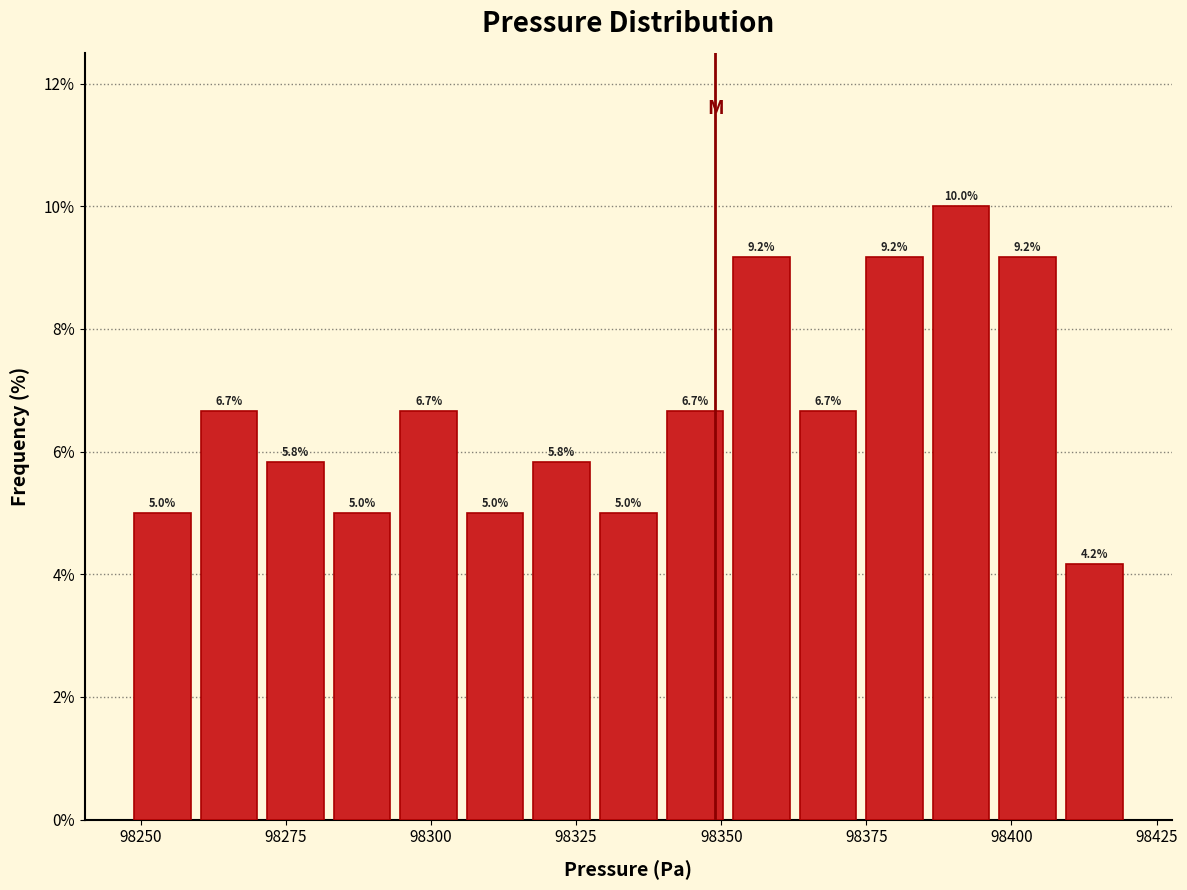

Around what value on the x-axis is the tallest bar? Give the approximate position of its centre, as read against the axis.

98390